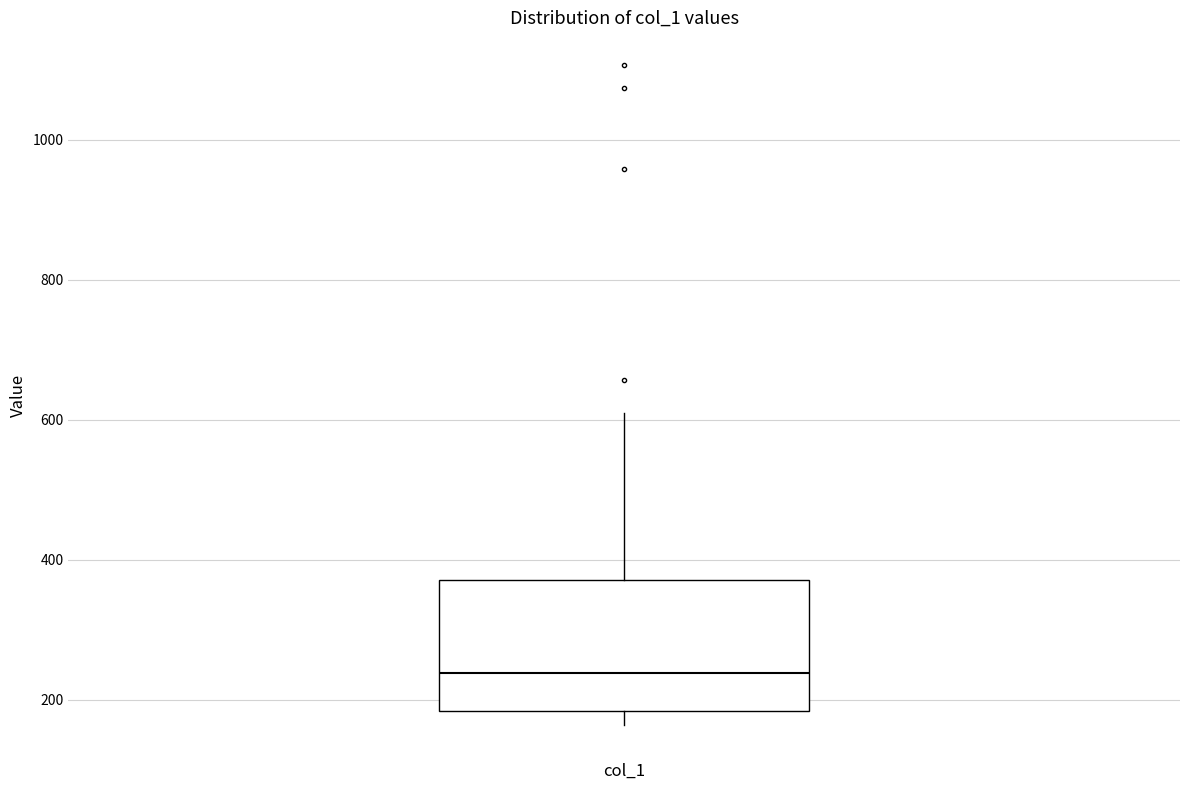

Read this box plot against the y-axis: the position of the median line, the range covered by the box, and the ends of both whiskers. The values are not printed on the chart, so give them approximately, as read against the axis.

median 240, box 180 to 380, whiskers 160 to 600